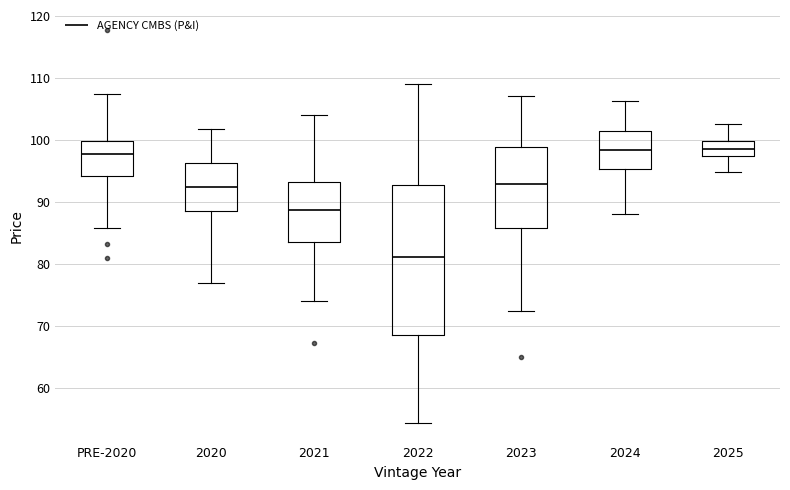

Where is the upper edge of the box for PRE-2020 on the y-axis? The values are not printed on the chart, so give them approximately, as read against the axis.

100